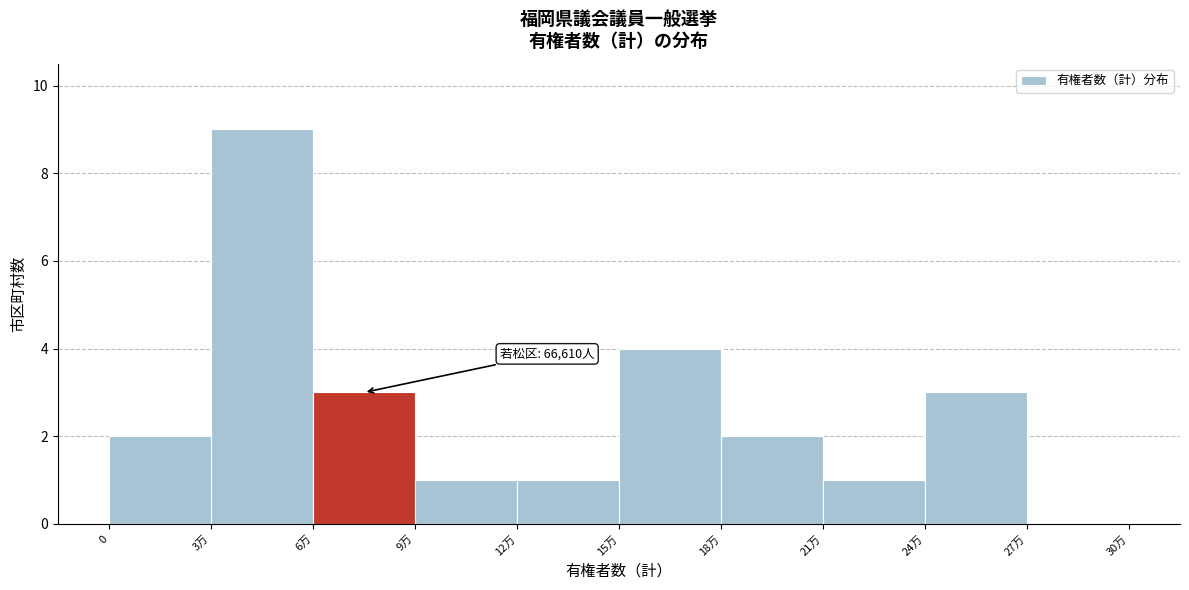

Reading right to left, what are all the values shown in this chart?

27万=0	24万=3	21万=1	18万=2	15万=4	12万=1	9万=1	6万=3	3万=9	0=2